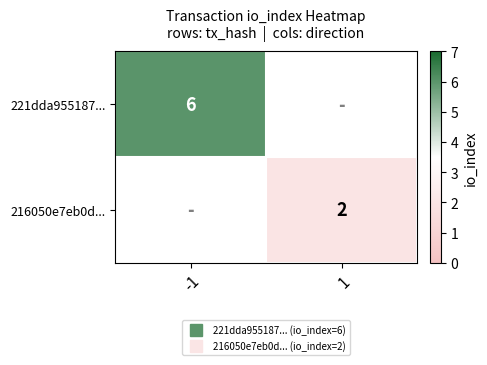

Between -1 and 1, which is larger?

-1